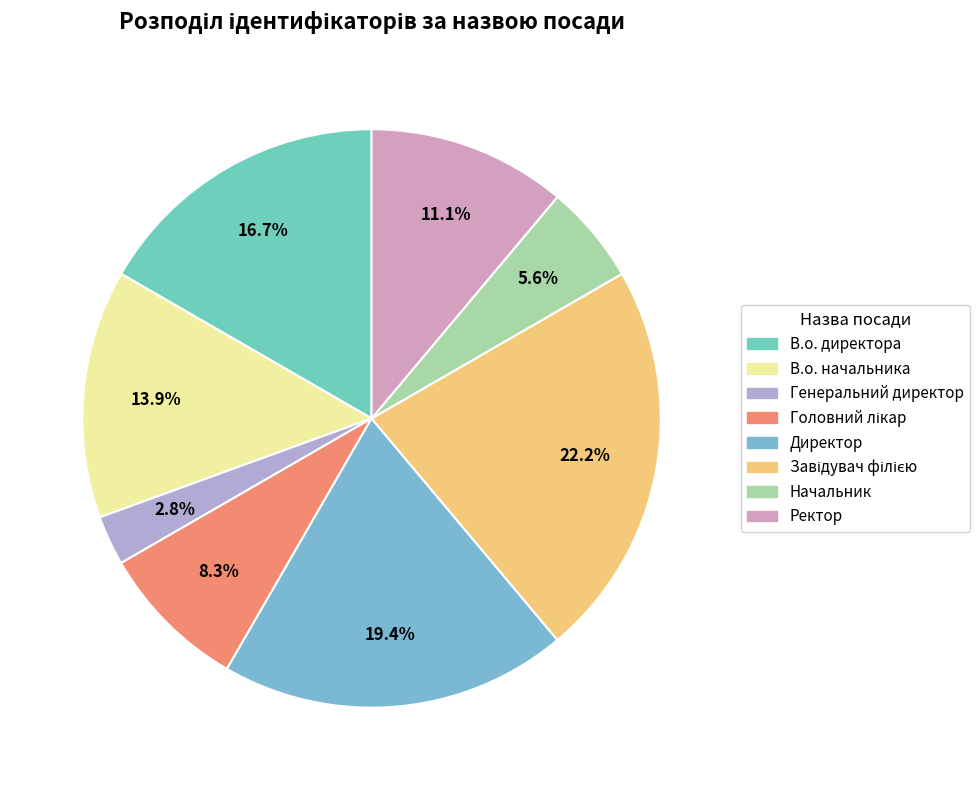

How many slices are in this pie chart?

8